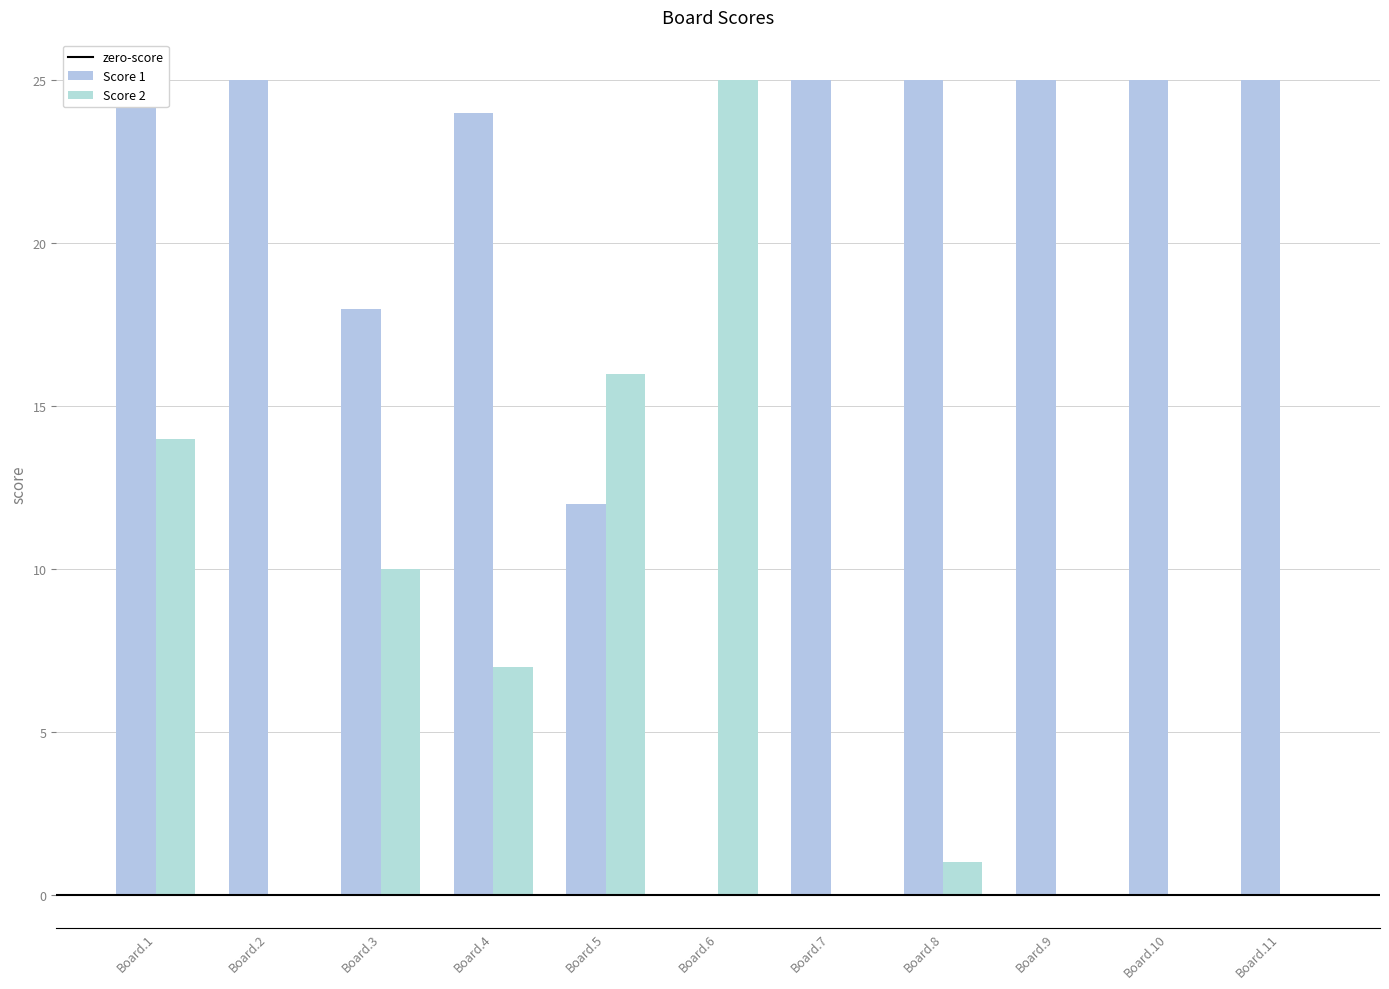

Is the value of Score 2 at Board.9 greater than the value of Score 1 at Board.11?

No